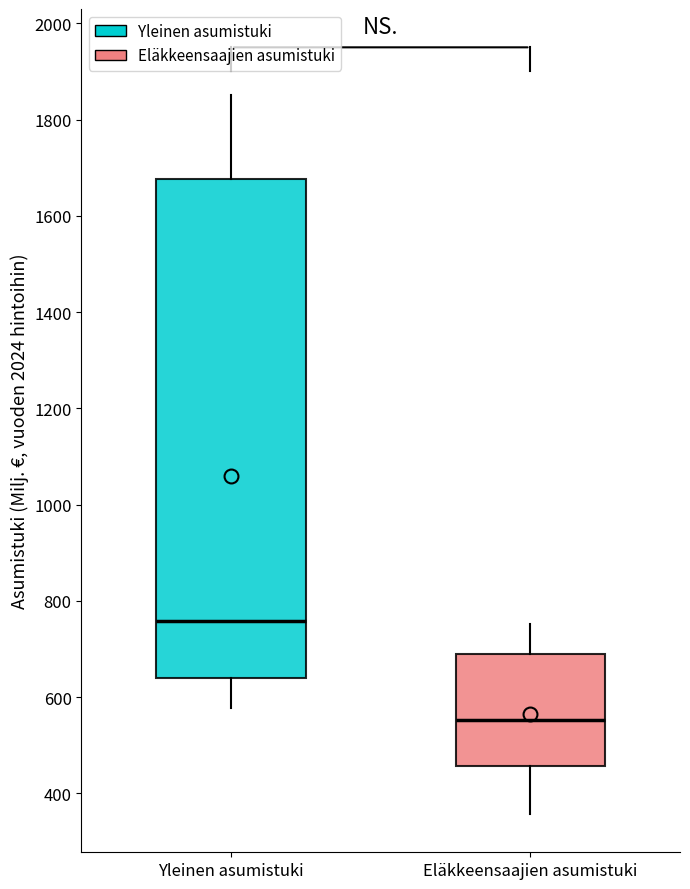

Comparing the boxes themselves (not the whiskers), which one is the tallest?

Yleinen asumistuki